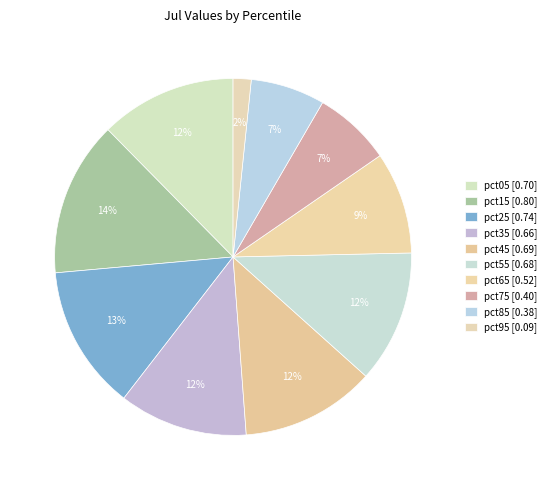

To the nearest percent, what is the difference between the pct15 and pct55 slice percentages?

2%